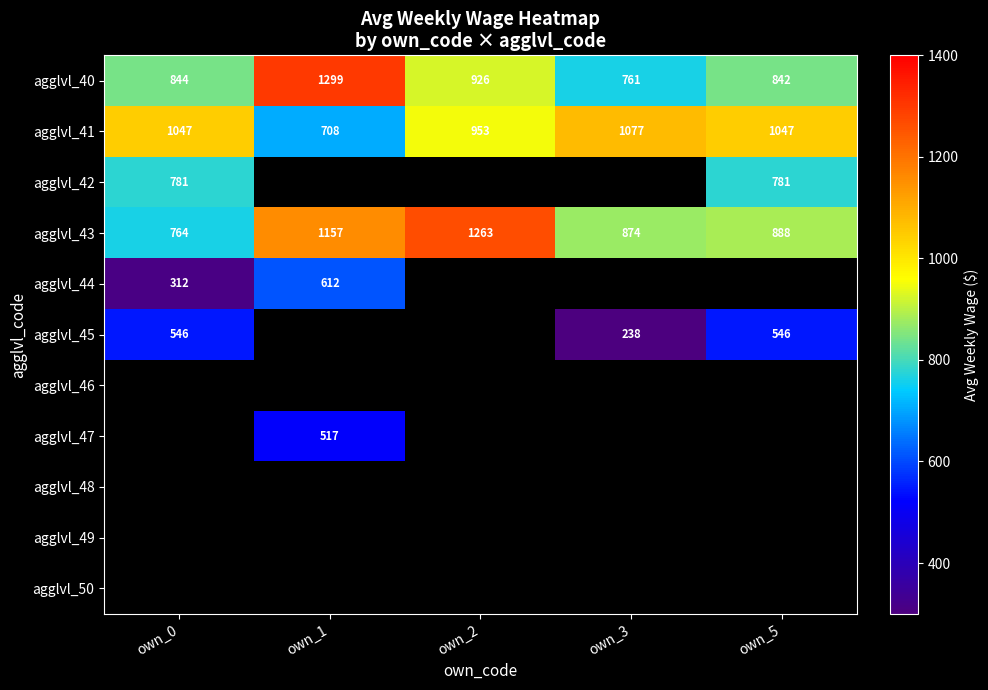

What is the minimum value for agglvl_41?

708